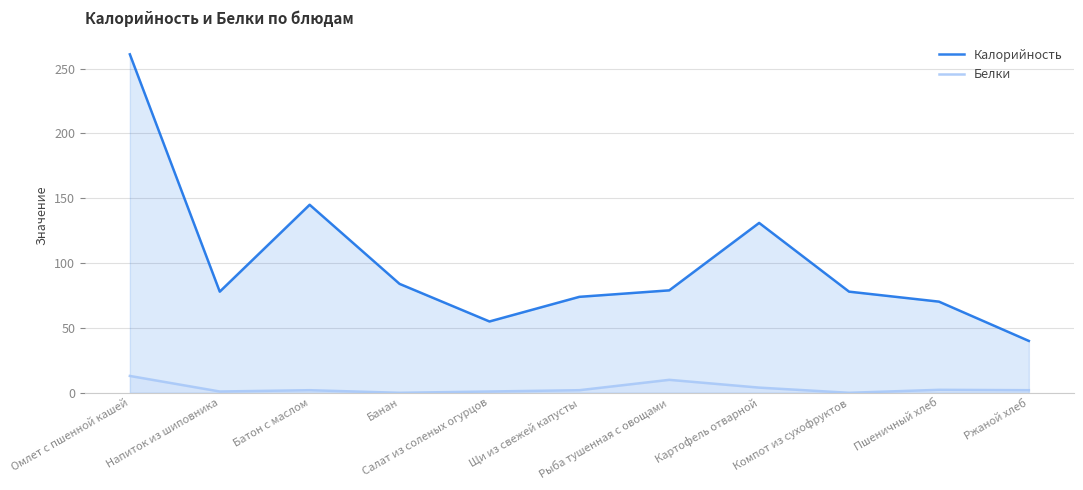

Where does the Белки series first go above 2?

Омлет с пшенной кашей